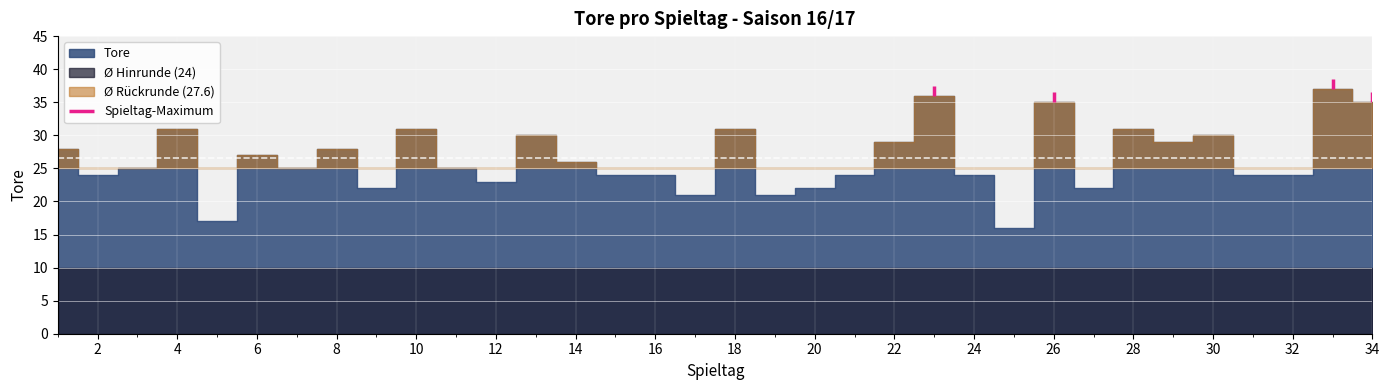

What is the value of the 30th point from the left?

30